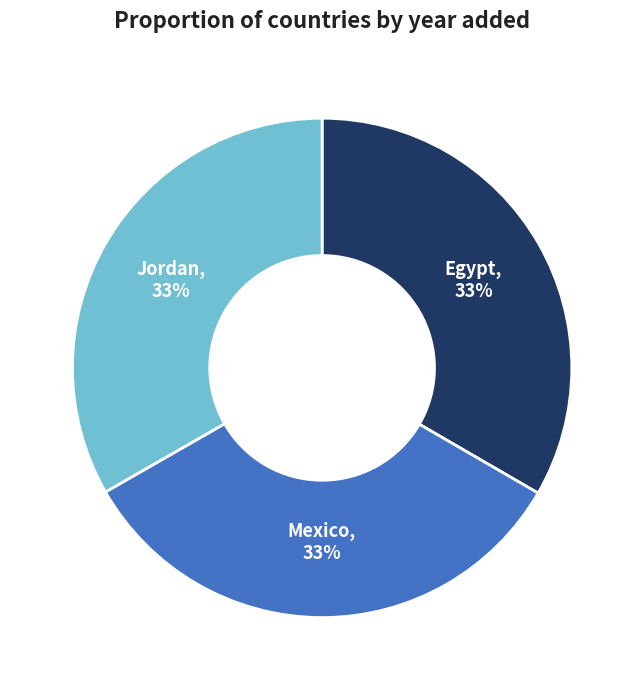

Do Jordan and Mexico together represent more than half of the pie?

Yes